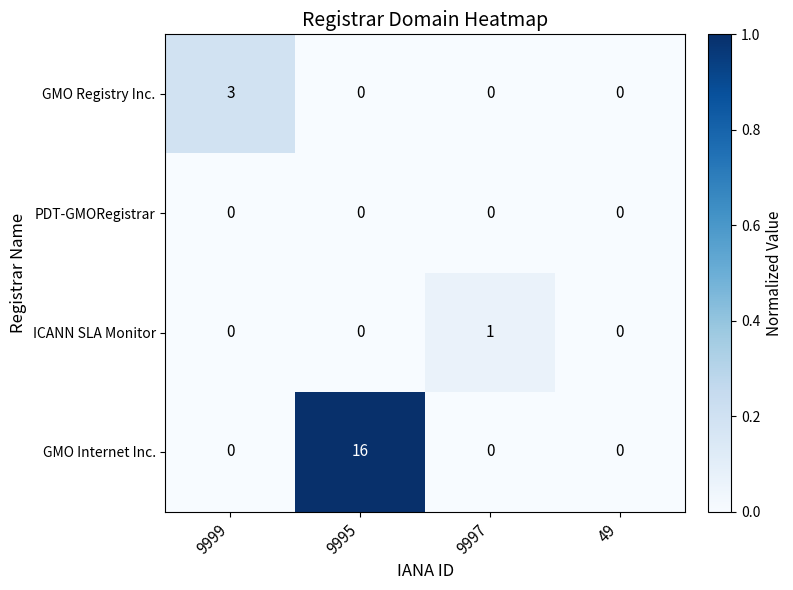

Which series has the largest total across all categories?

GMO Internet Inc.